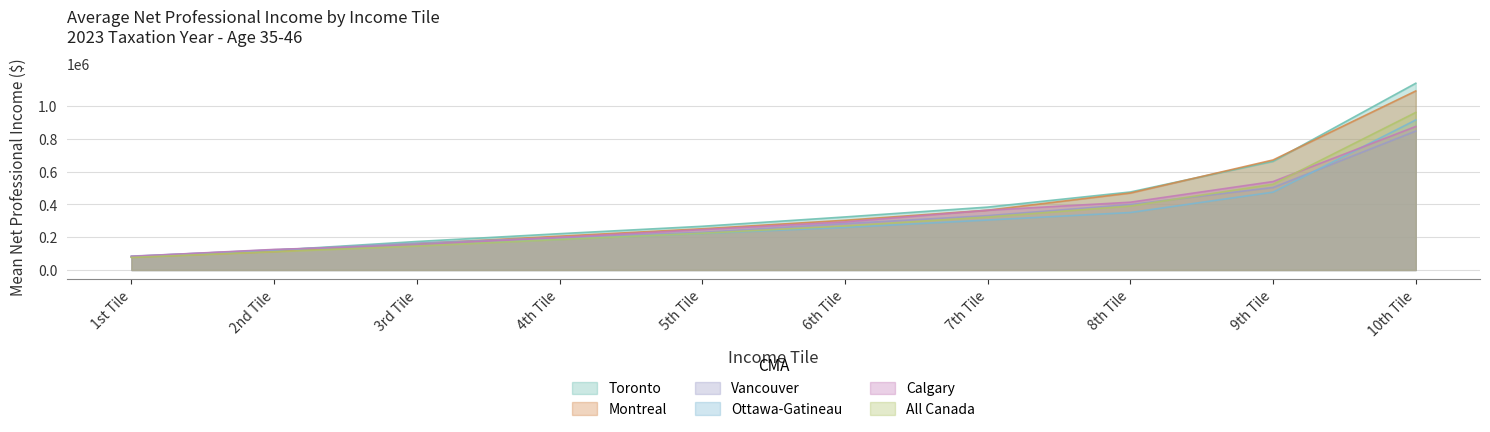

Which series has the widest spread of values?

Toronto